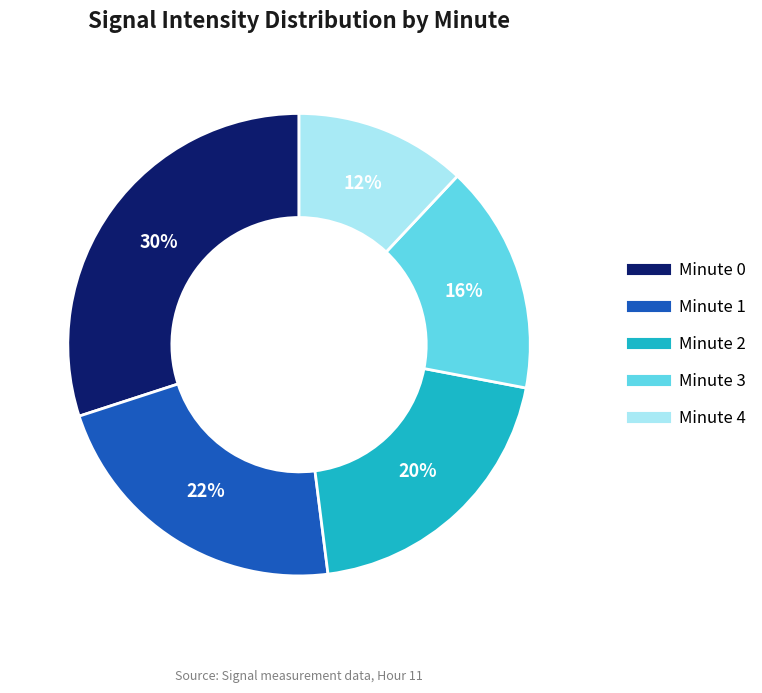

To the nearest percent, what portion does Minute 3 represent?

16%